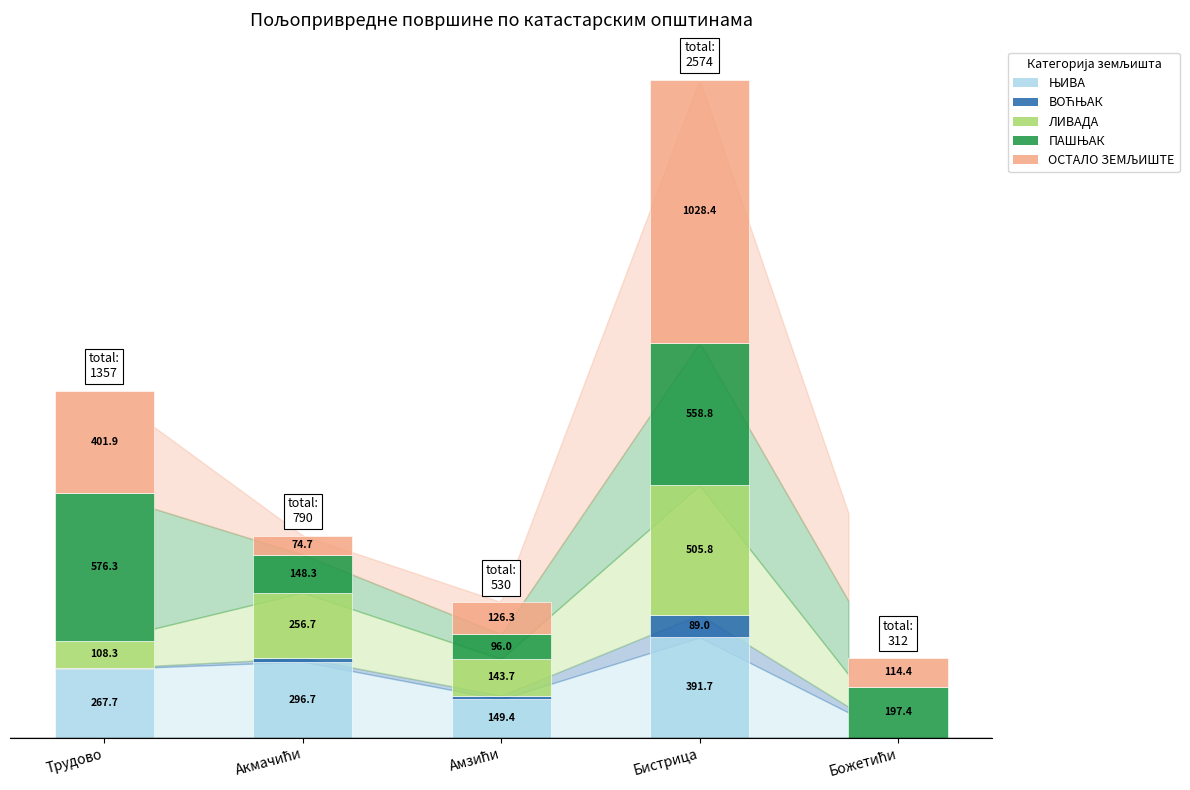

At which category is the sum across all series the highest?

Бистрица